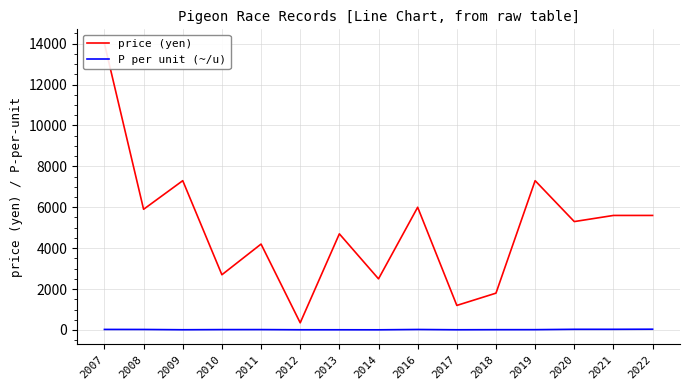

At which category does the chart reach its peak across all series?

2007